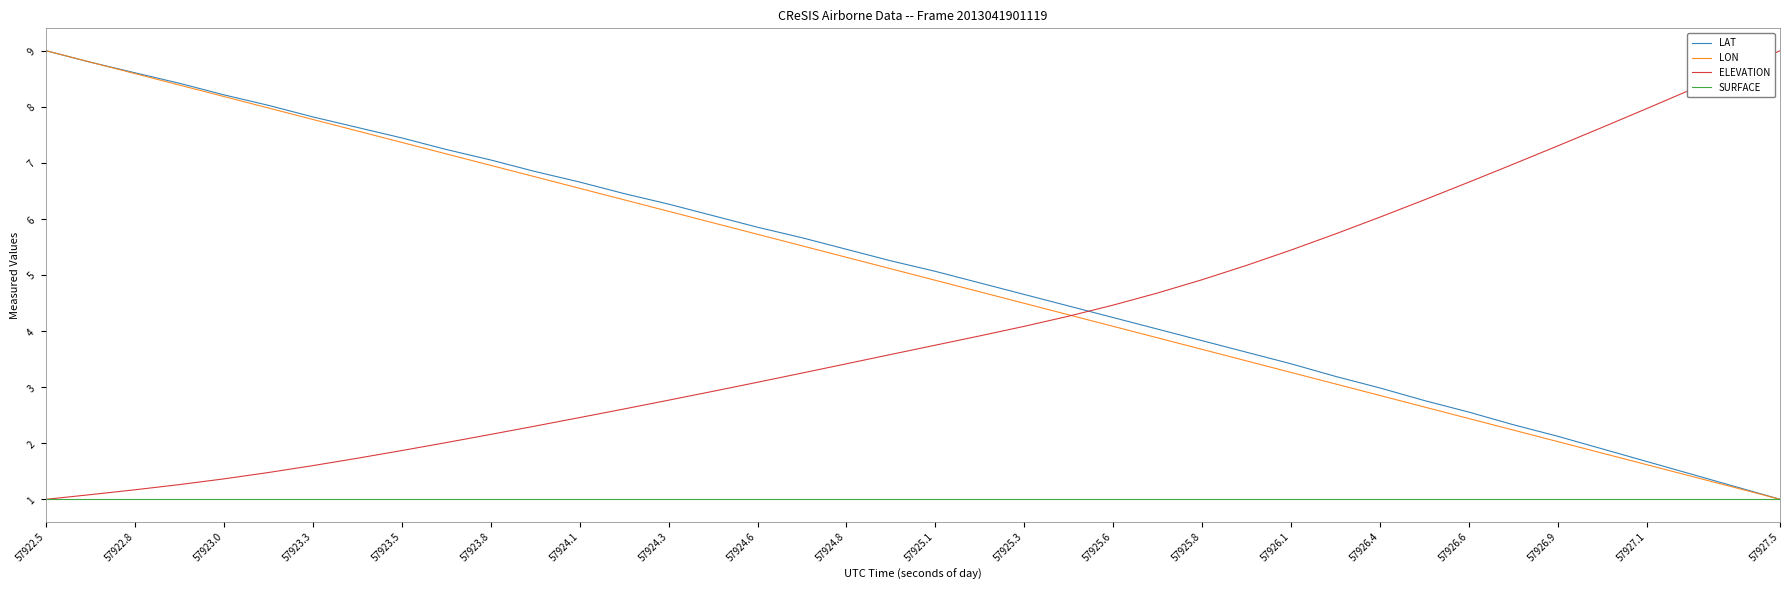

What is the greatest value displayed?

9.0